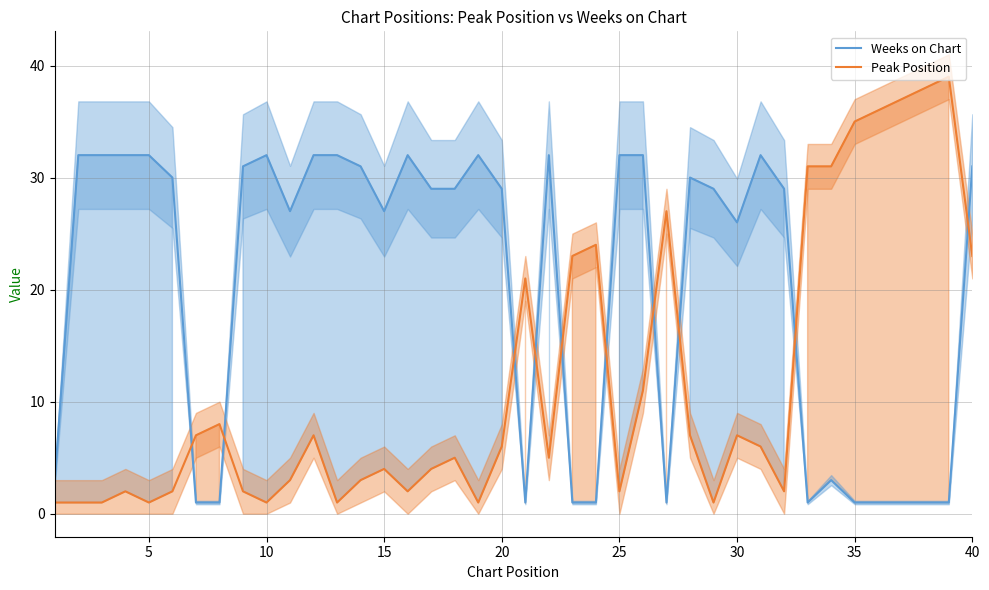

After their last crossing, which series has the higher values: Peak Position or Weeks on Chart?

Weeks on Chart